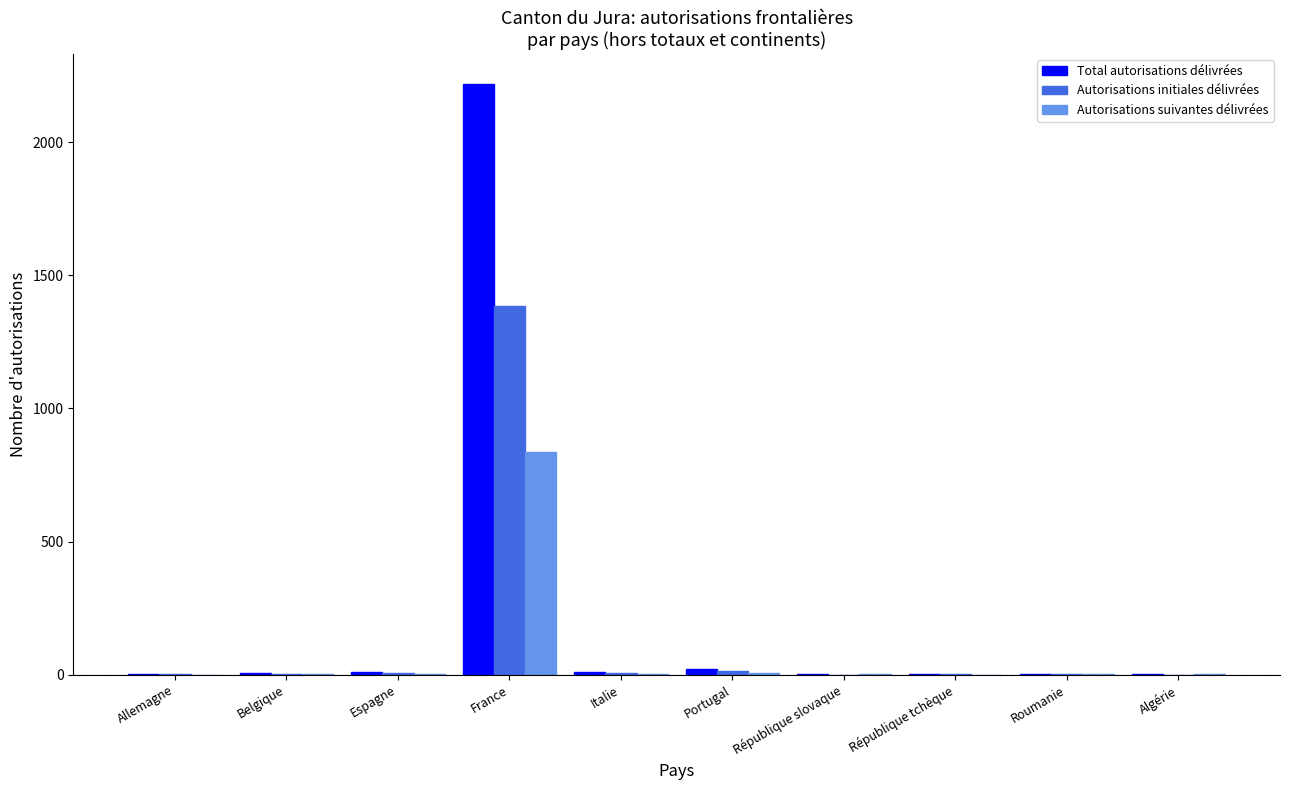

The Autorisations initiales délivrées series shows -838 at République slovaque. True or false?

False